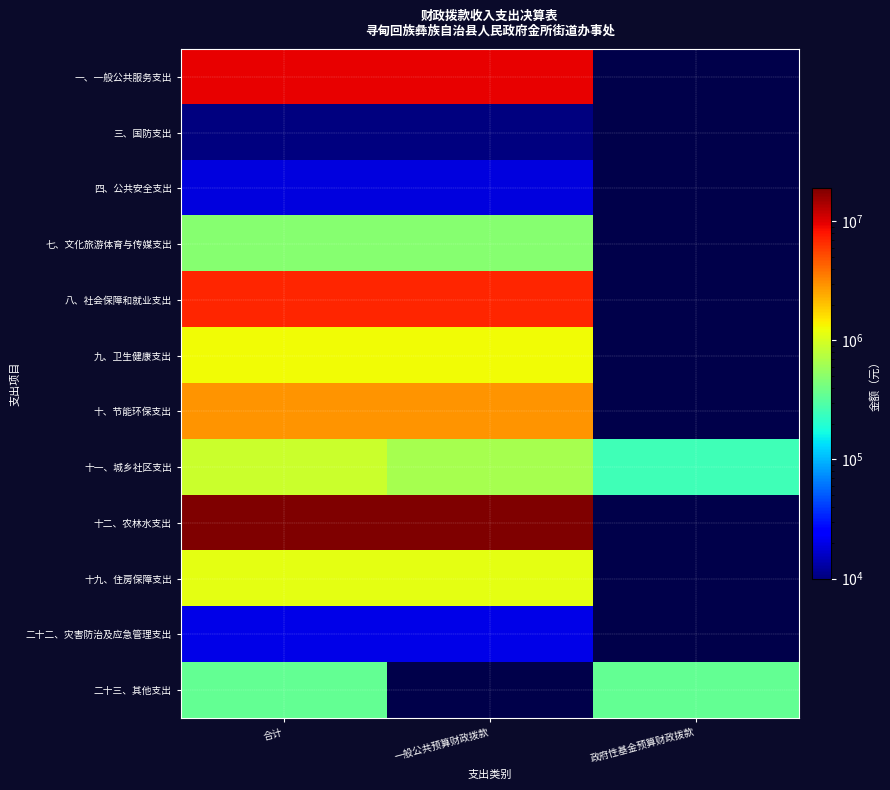

Reading left to right, what are all the values shown in this chart?

一、一般公共服务支出: 合计=9540304.8	一般公共预算财政拨款=9540304.8	政府性基金预算财政拨款=0.0
三、国防支出: 合计=10000.0	一般公共预算财政拨款=10000.0	政府性基金预算财政拨款=0.0
四、公共安全支出: 合计=18736.0	一般公共预算财政拨款=18736.0	政府性基金预算财政拨款=0.0
七、文化旅游体育与传媒支出: 合计=482453.9	一般公共预算财政拨款=482453.9	政府性基金预算财政拨款=0.0
八、社会保障和就业支出: 合计=7022695.6	一般公共预算财政拨款=7022695.6	政府性基金预算财政拨款=0.0
九、卫生健康支出: 合计=1292584.7	一般公共预算财政拨款=1292584.7	政府性基金预算财政拨款=0.0
十、节能环保支出: 合计=2899890.0	一般公共预算财政拨款=2899890.0	政府性基金预算财政拨款=0.0
十一、城乡社区支出: 合计=907560.1	一般公共预算财政拨款=655899.6	政府性基金预算财政拨款=251660.5
十二、农林水支出: 合计=18905460.6	一般公共预算财政拨款=18905460.6	政府性基金预算财政拨款=0.0
十九、住房保障支出: 合计=1147681.0	一般公共预算财政拨款=1147681.0	政府性基金预算财政拨款=0.0
二十二、灾害防治及应急管理支出: 合计=20000.0	一般公共预算财政拨款=20000.0	政府性基金预算财政拨款=0.0
二十三、其他支出: 合计=348077.0	一般公共预算财政拨款=0.0	政府性基金预算财政拨款=348077.0